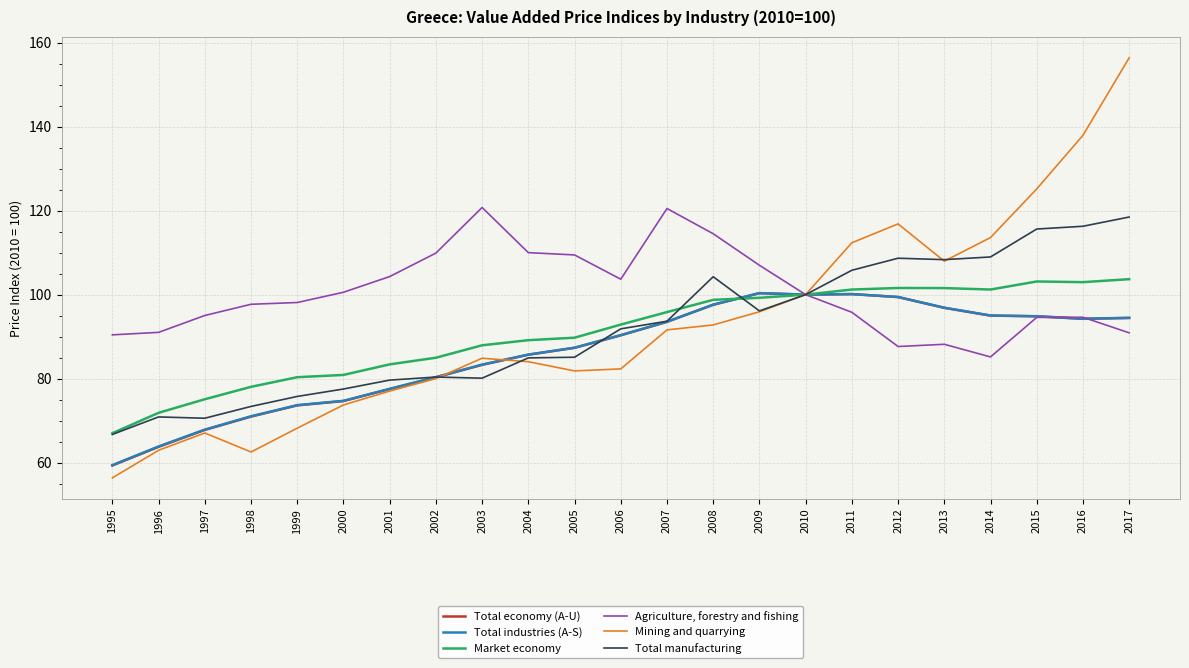

At which label does Mining and quarrying reach its minimum?

1995